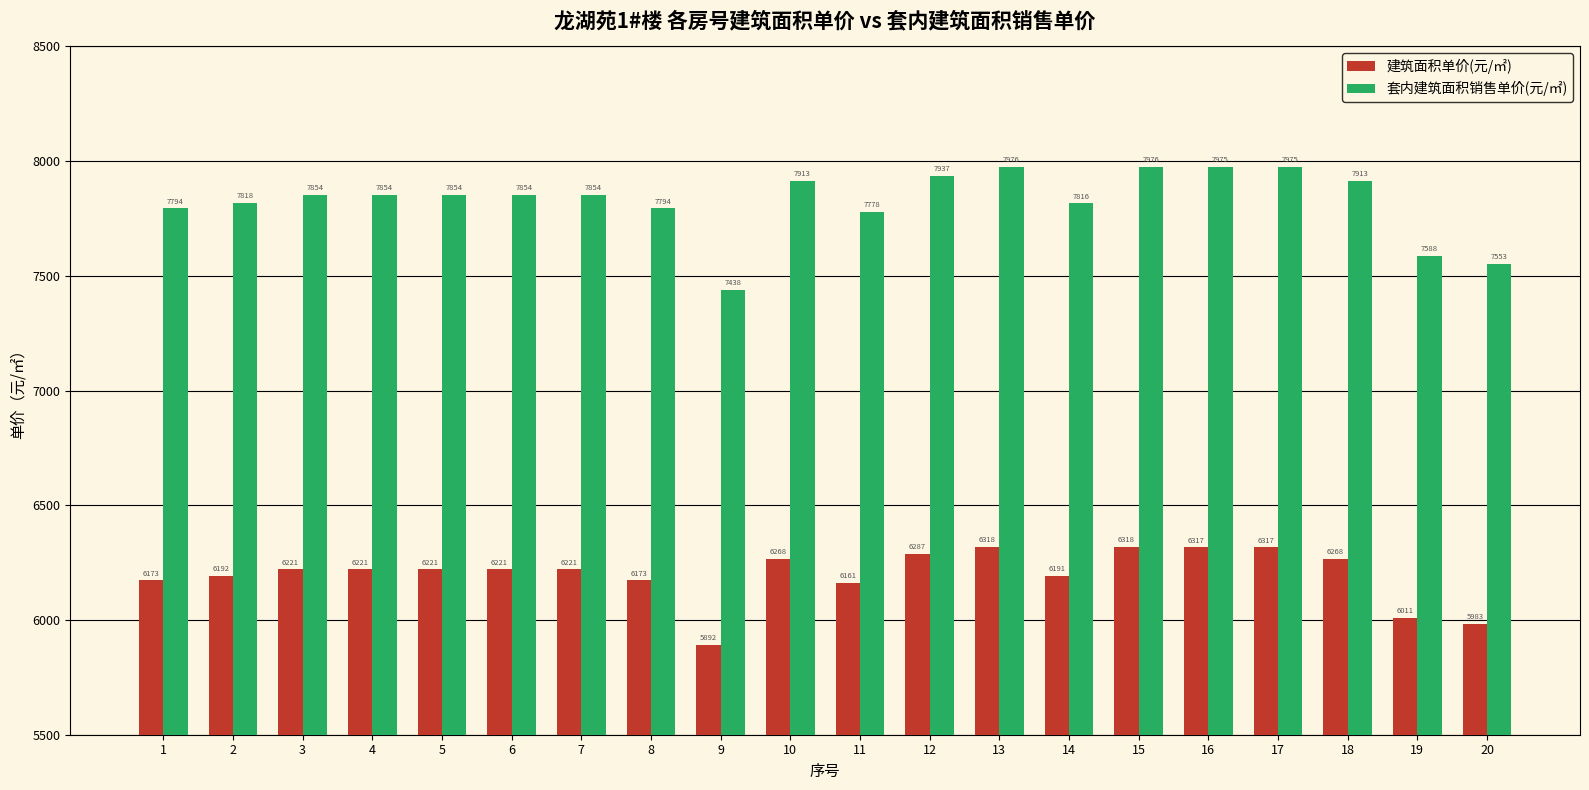

List the series in order of their peak value, lowest first.

建筑面积单价(元/㎡), 套内建筑面积销售单价(元/㎡)